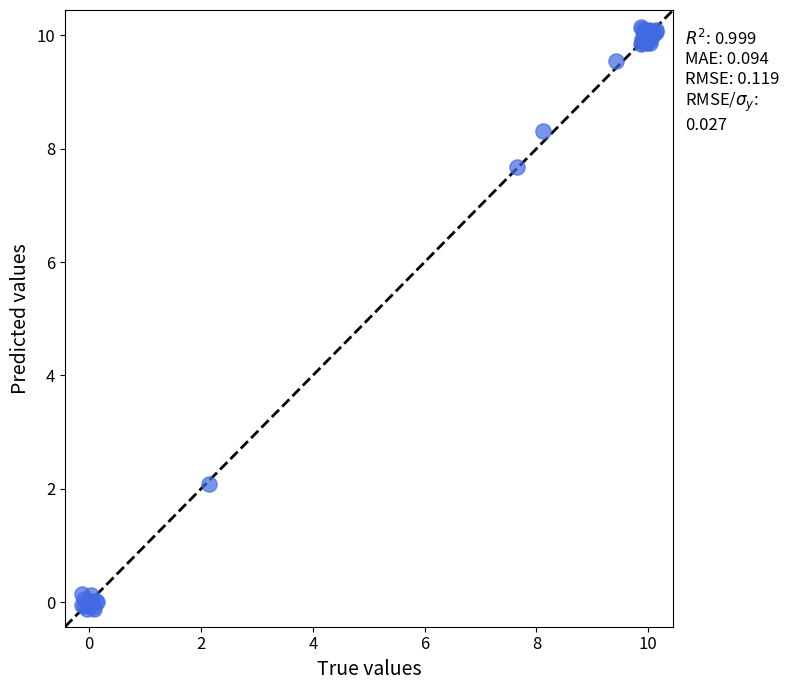

What Y value in the scatter plot is closest to 5?

7.7